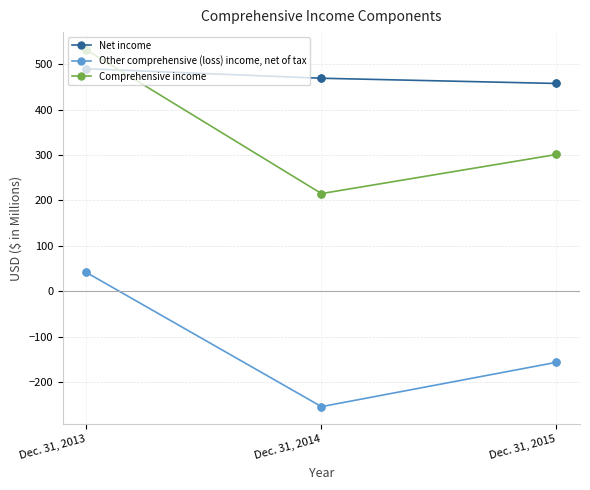

Which series has the widest spread of values?

Comprehensive income